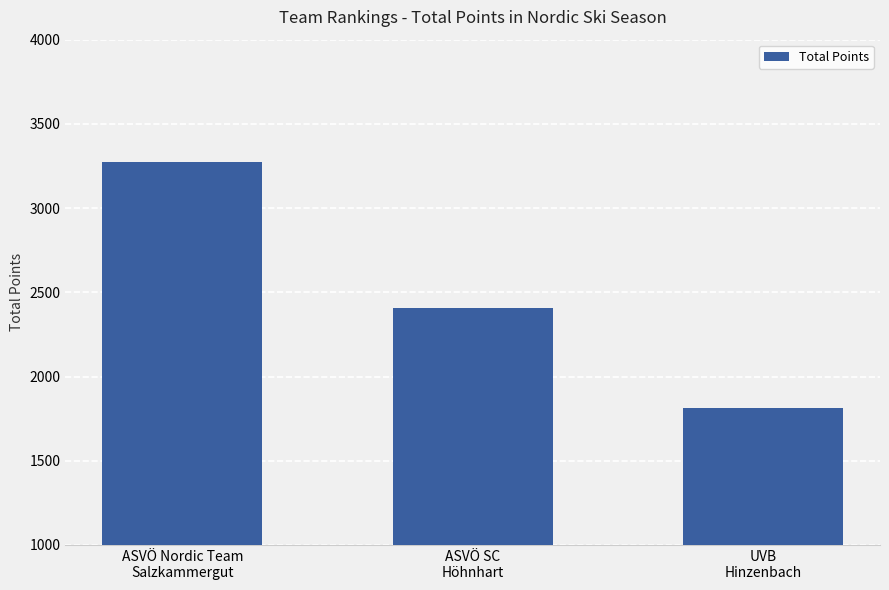

What is the sum of all values?

7487